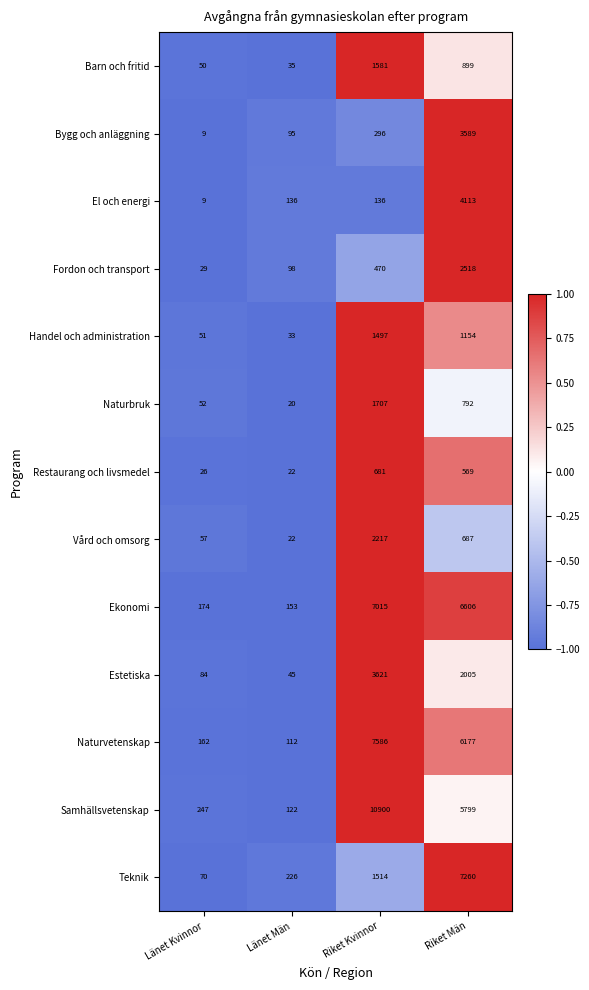

What is the total value across all series at Länet Män?

1119